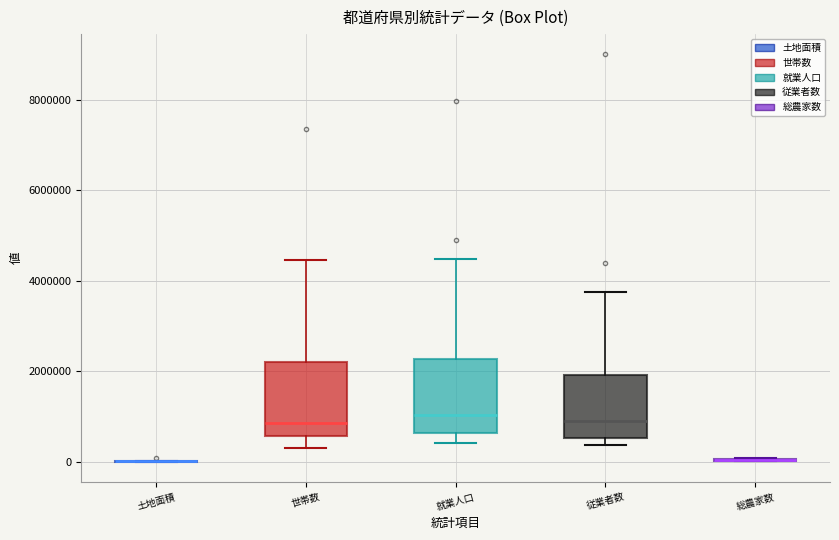

Reading left to right, transcribe this box plot: for each box, give where its median line is, the range the box spans, and where its two whiskers end, as read against the y-axis. The values are not printed on the chart, so give them approximately, as read against the axis.

土地面積: box collapsed to a line at 0, whiskers 0 to 0
世帯数: median 800000, box 600000 to 2200000, whiskers 400000 to 4400000
就業人口: median 1000000, box 600000 to 2200000, whiskers 400000 to 4400000
従業者数: median 1000000, box 600000 to 2000000, whiskers 400000 to 3800000
総農家数: box collapsed to a line at 0, whiskers 0 to 0